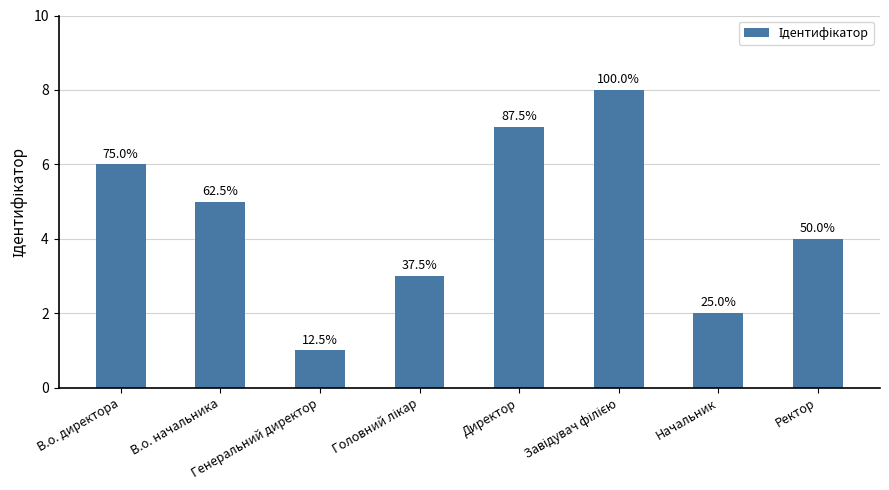

Does the chart contain any negative values?

No